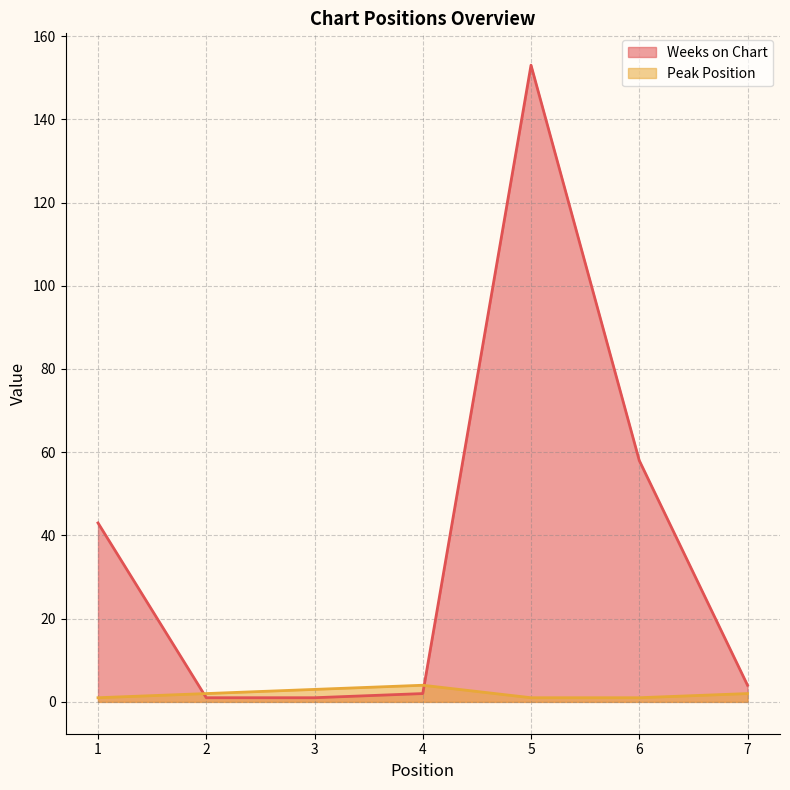

What are all the series names shown in the legend?

Weeks on Chart, Peak Position